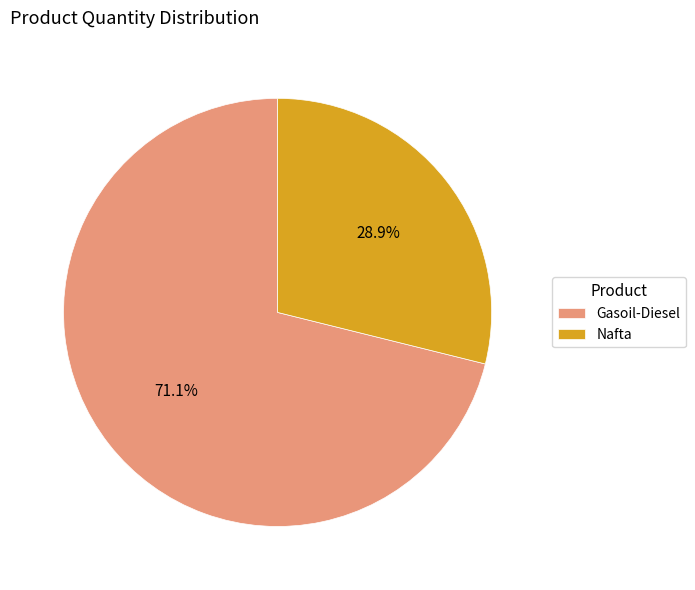

Approximately how many times larger is the value at Gasoil-Diesel compared to Nafta?

2.5